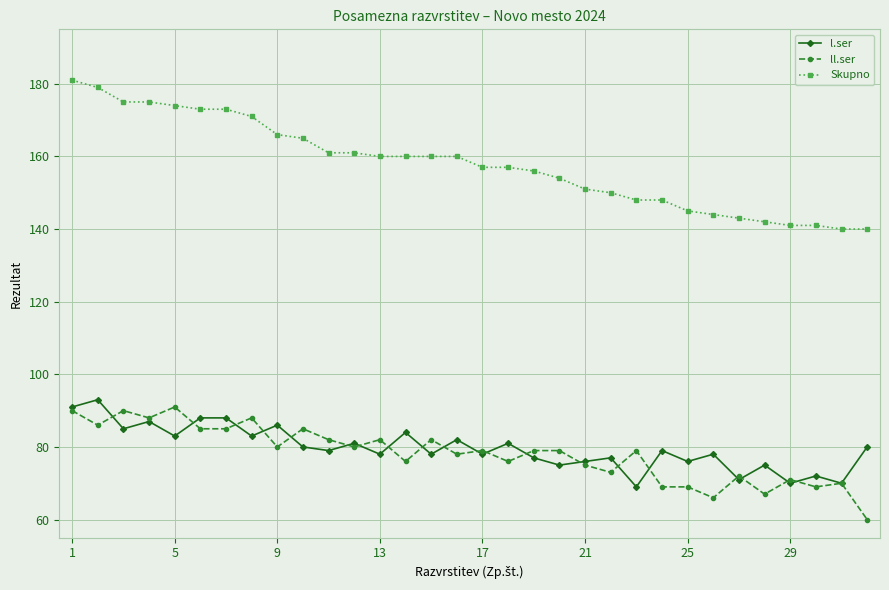

At how many categories does at least one series exceed 109?

32